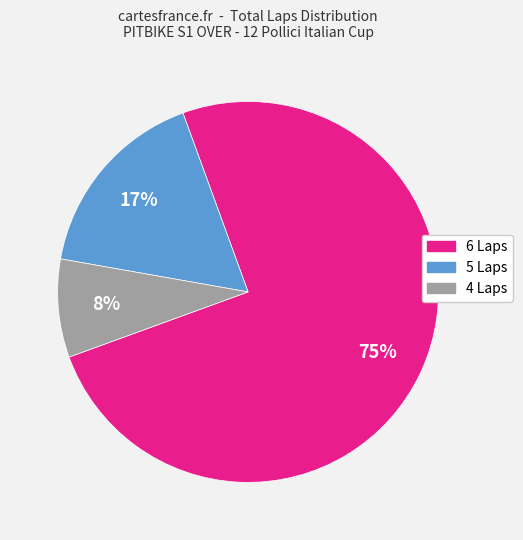

To the nearest percent, what is the average slice percentage?

33%